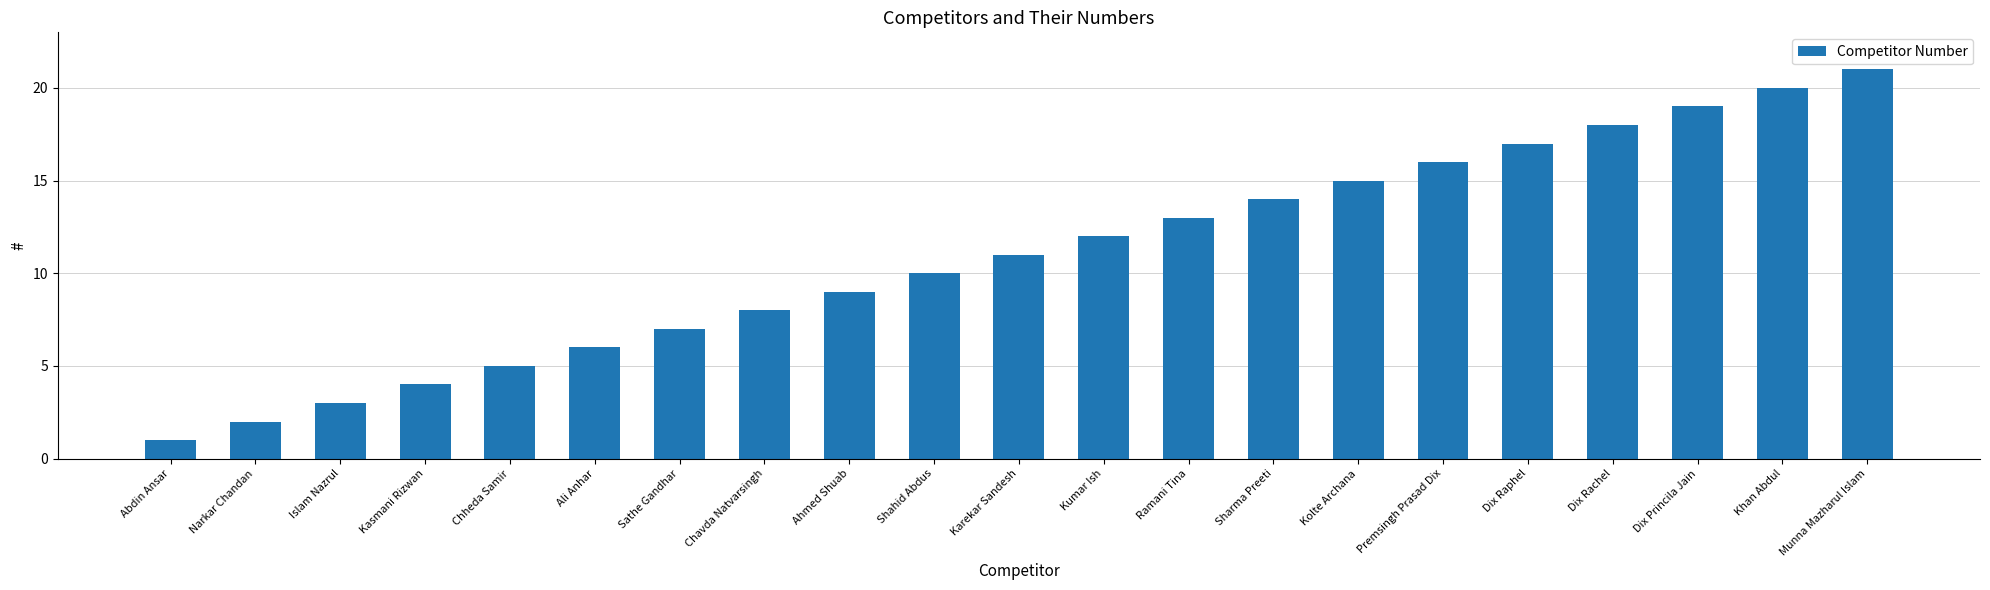

Between Karekar Sandesh and Kumar Ish, which is larger?

Kumar Ish